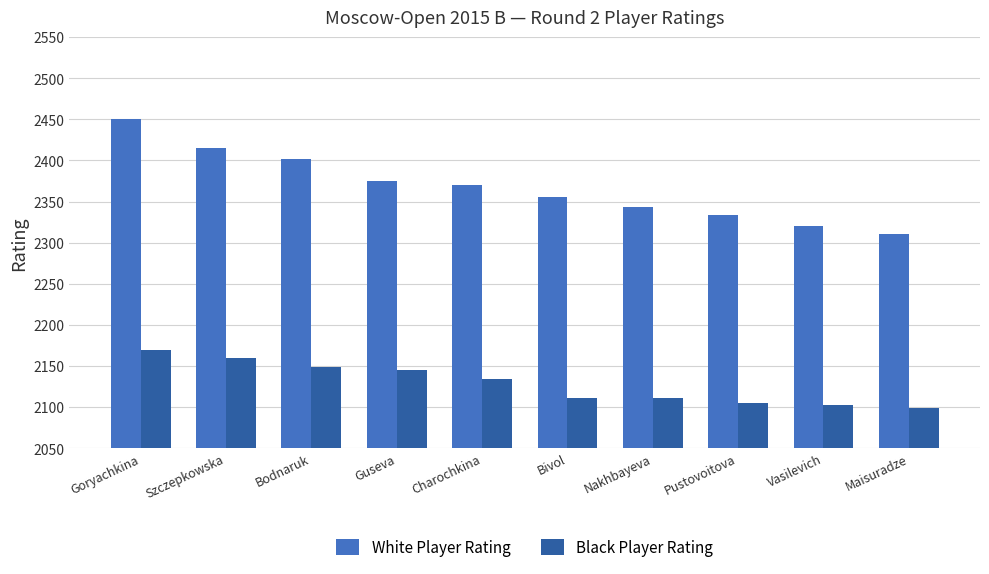

Which category has the highest value in the Black Player Rating series?

Goryachkina